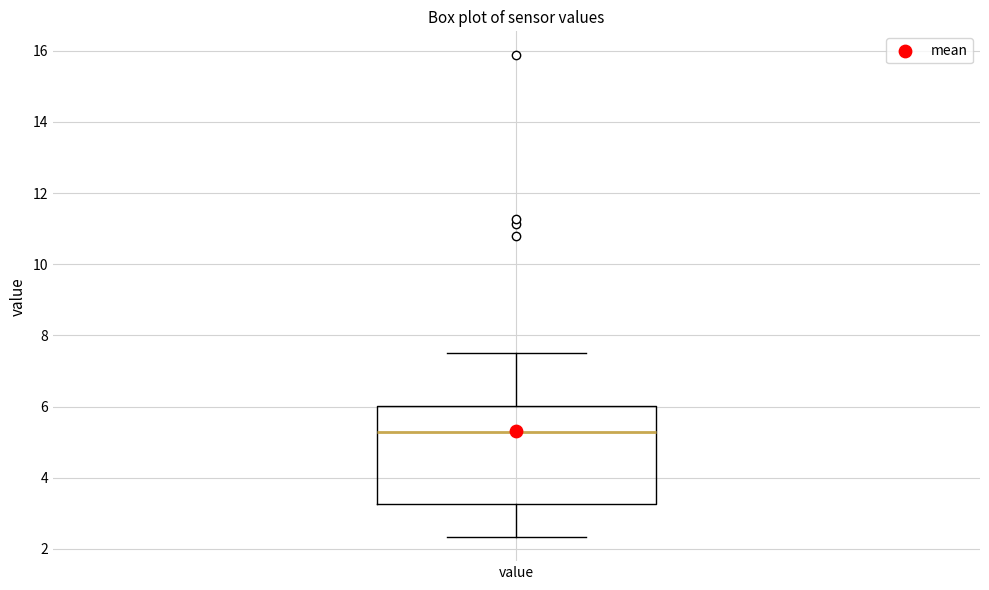

Transcribe this box plot: give where the median line is, the range the box spans, and where the two whiskers end, as read against the y-axis. The values are not printed on the chart, so give them approximately, as read against the axis.

median 5.2, box 3.2 to 6.0, whiskers 2.4 to 7.6